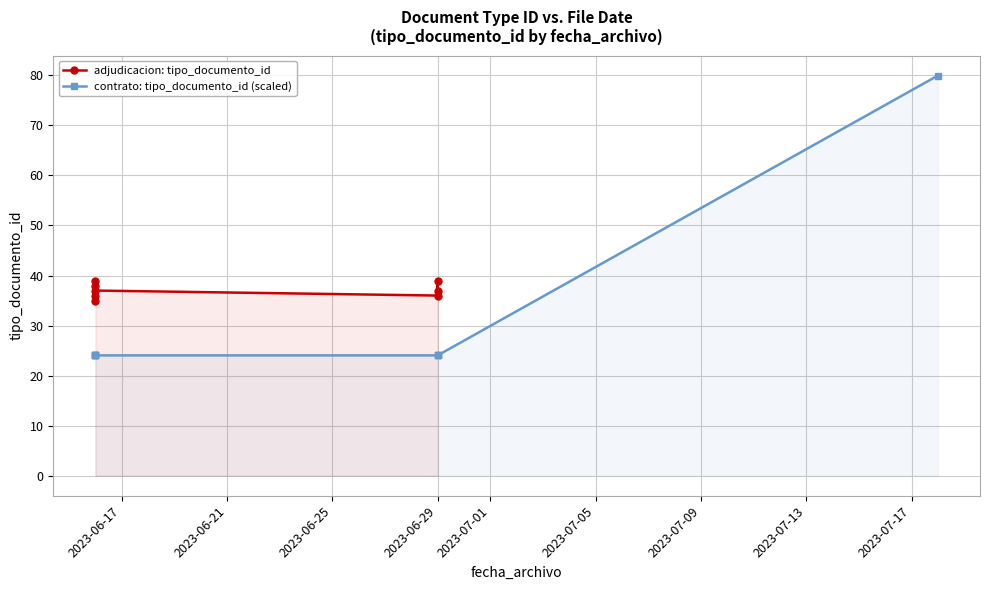

What is the label of the 8th point from the right?

2023-06-16